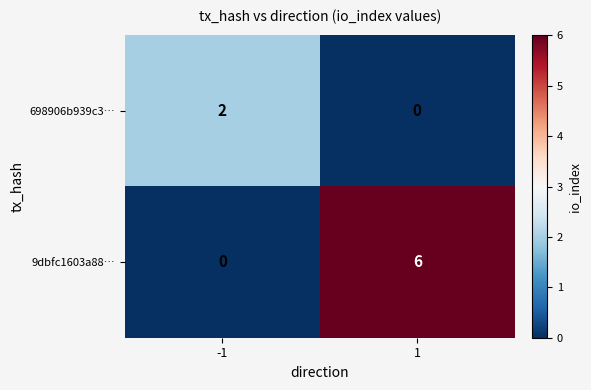

What is the difference between the 9dbfc1603a88… values at -1 and 1?

6